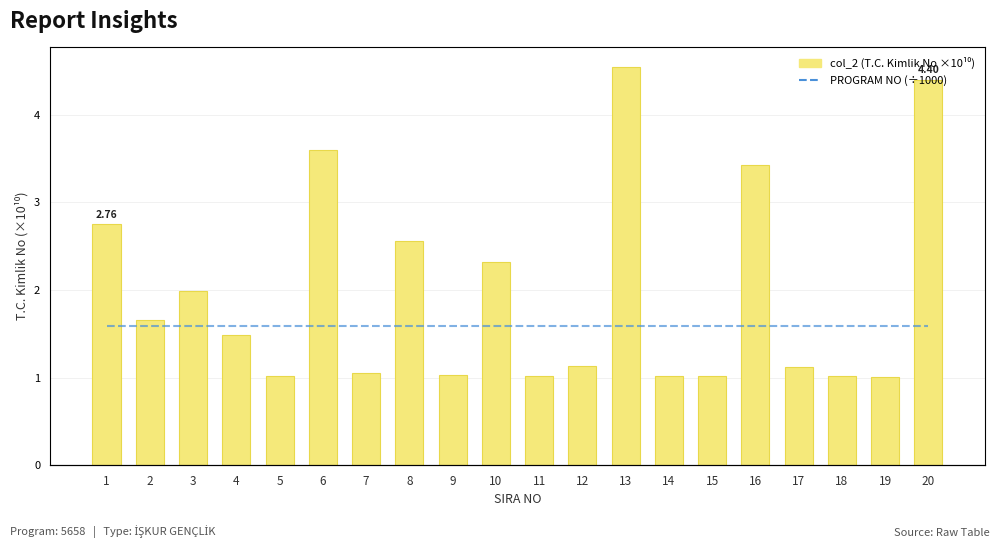

List the labels in order of PROGRAM NO (÷1000) value, smallest first.

1, 2, 3, 4, 5, 6, 7, 8, 9, 10, 11, 12, 13, 14, 15, 16, 17, 18, 19, 20